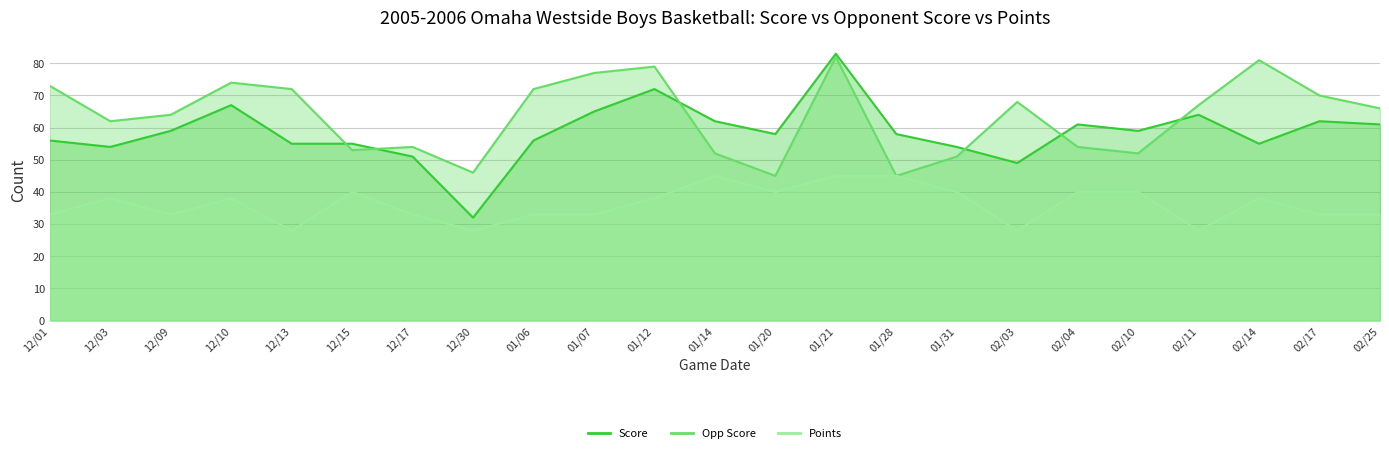

What is the value of the Points point at the 18th from the left?

40